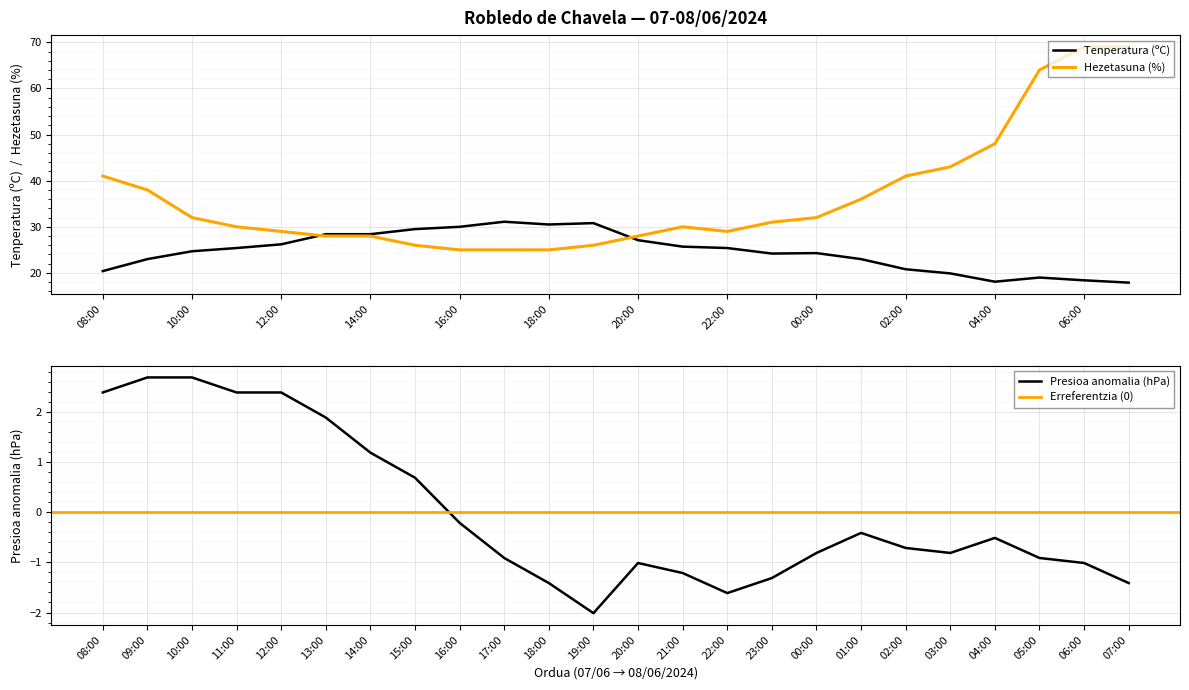

Which series changed the most between 23:00 and 04:00?

Hezetasuna (%)